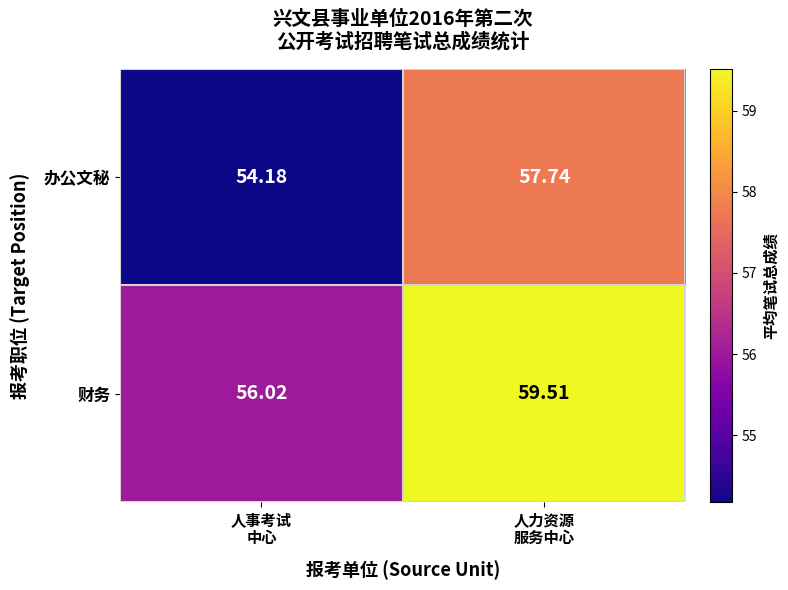

Which series has the largest total across all categories?

财务